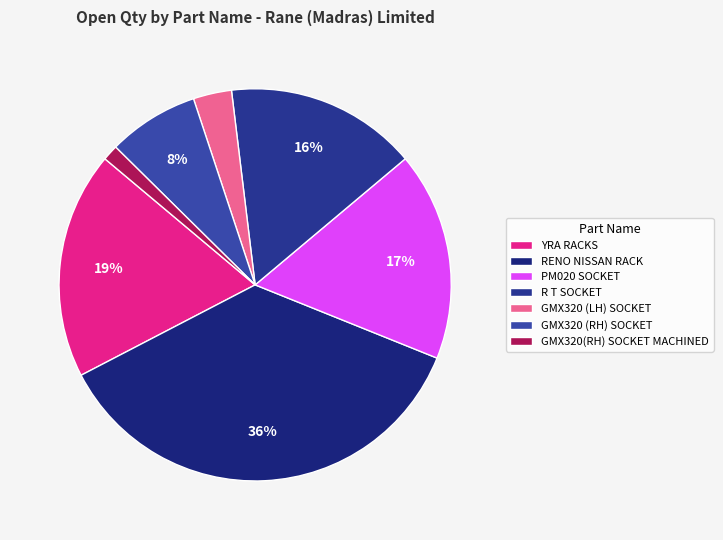

What percentage is the GMX320 (LH) SOCKET slice, to the nearest percent?

3%